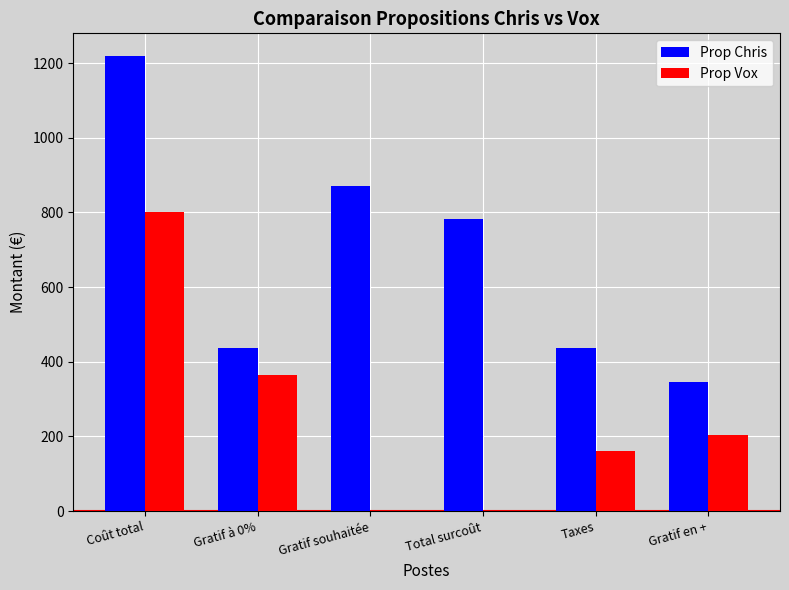

What is the approximate value of Prop Vox at Coût total?

800.0